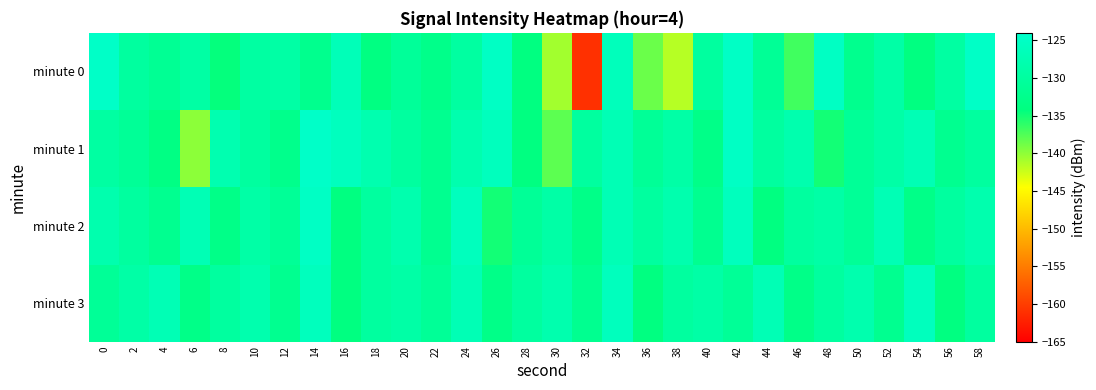

At which category is the sum across all series the highest?

34